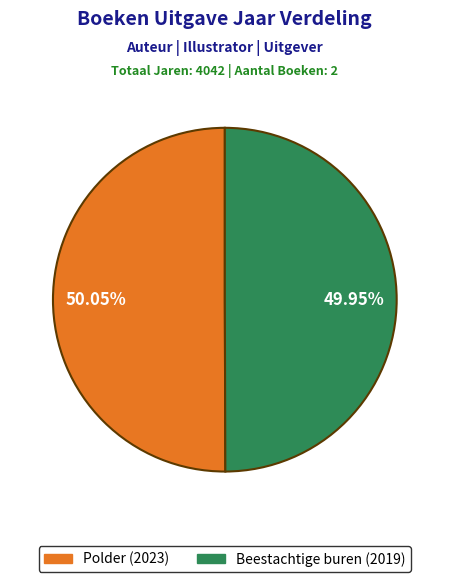

Approximately how many times larger is the value at Beestachtige buren compared to Polder?

1.0